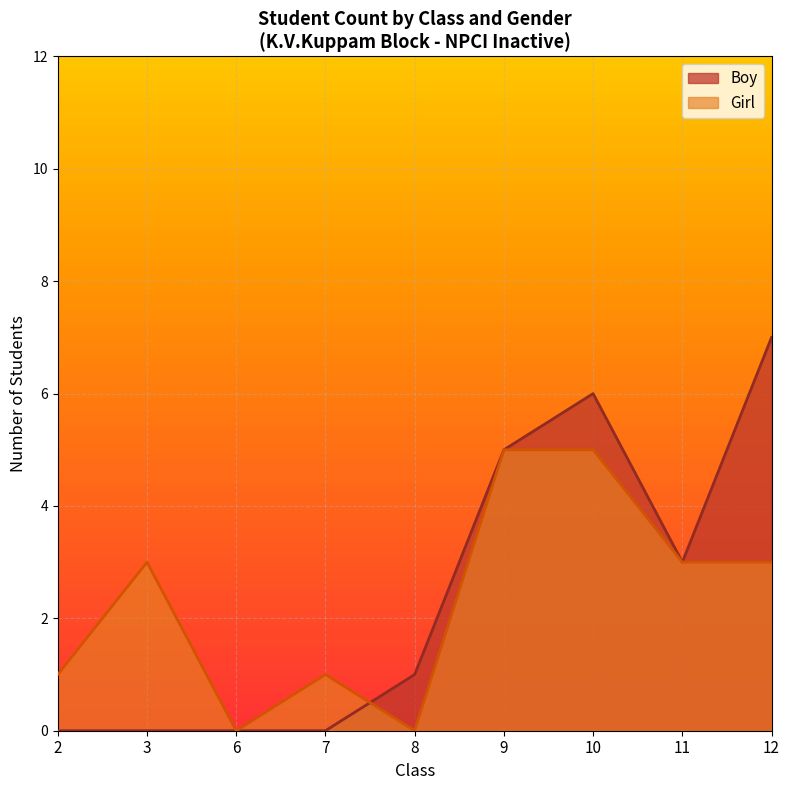

What is the total value across all series at 11?

6